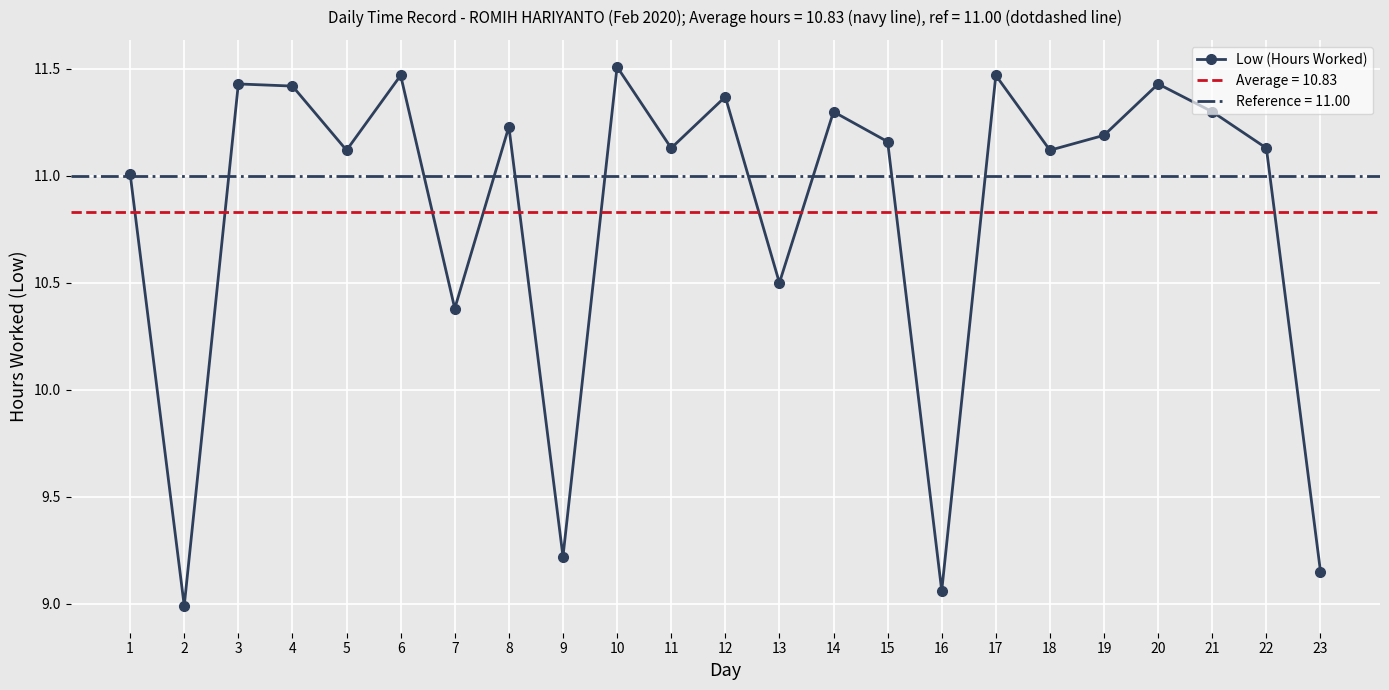

True or false: the data has more than 1 interior local peaks.

True